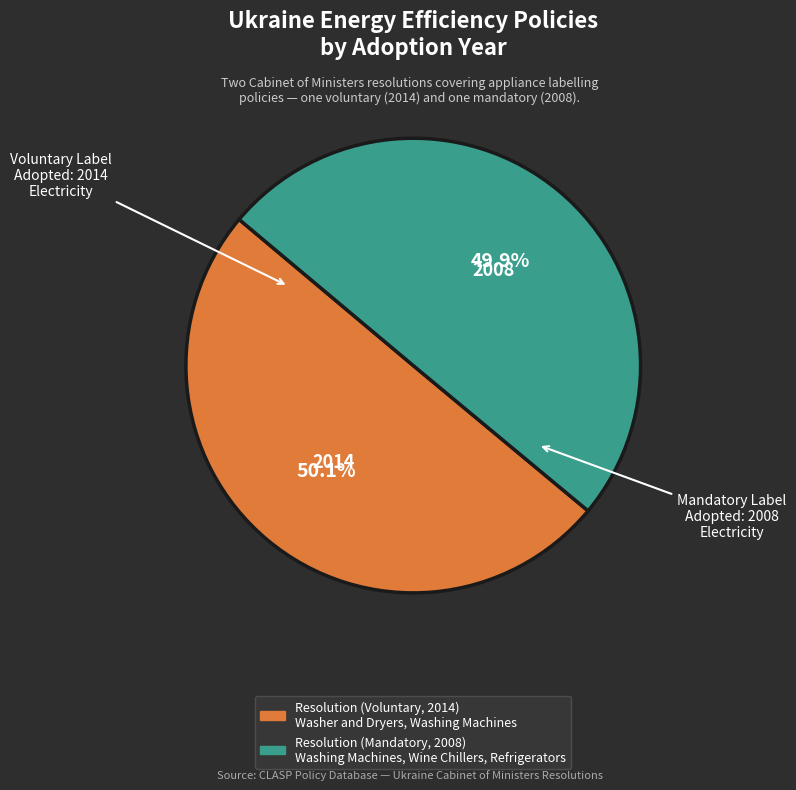

Is there any slice that represents more than half of the pie?

Yes